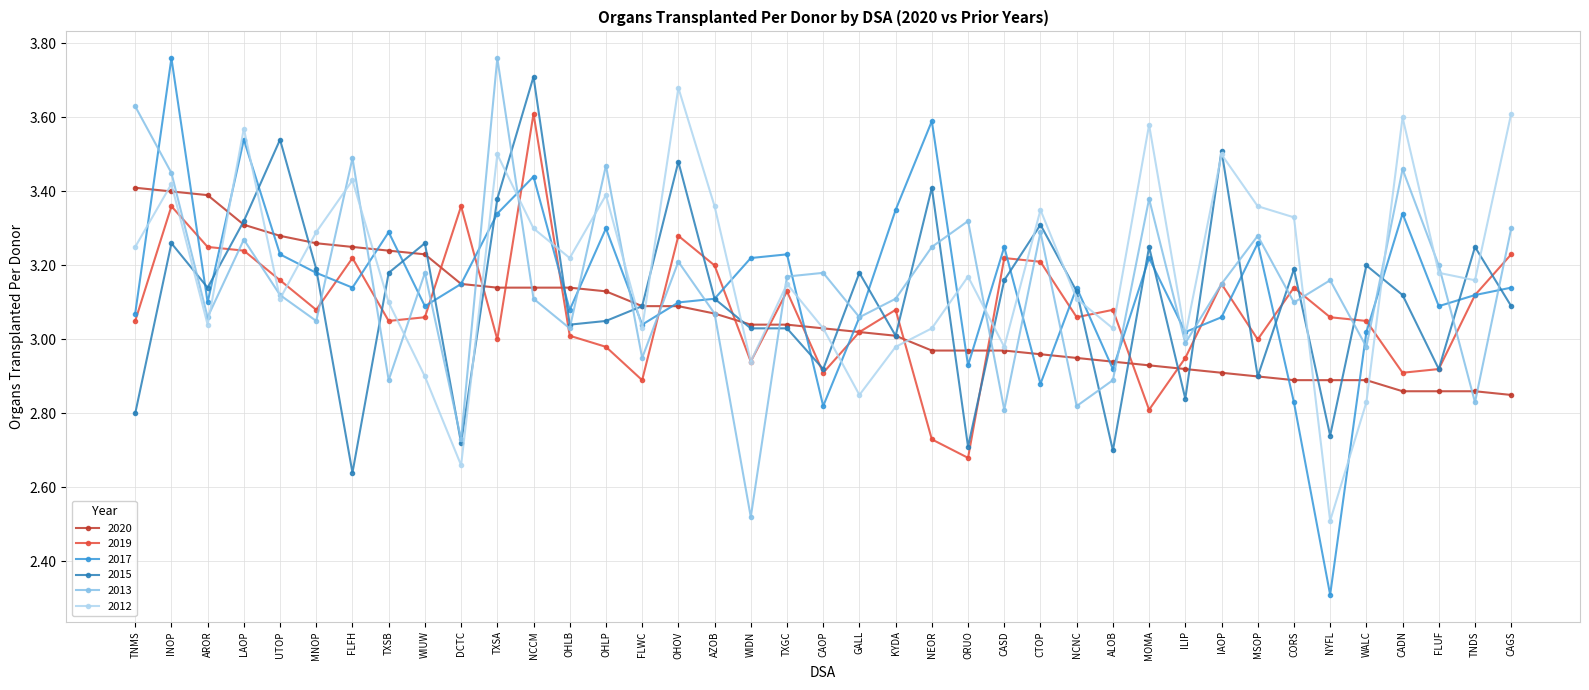

What is the label of the 29th point from the left?

MOMA